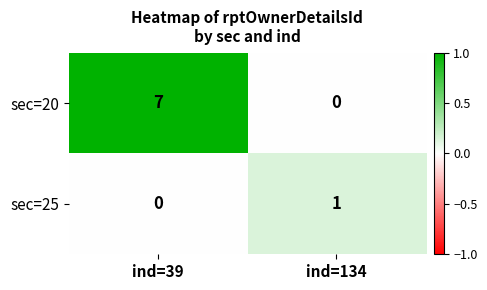

At which category is the sum across all series the highest?

ind=39